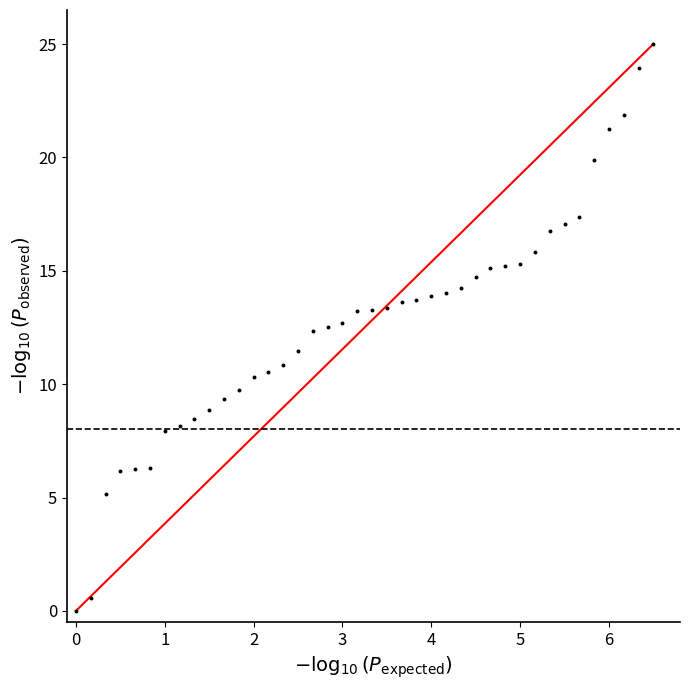

What is the range of Y values (max minus min)?

25.0